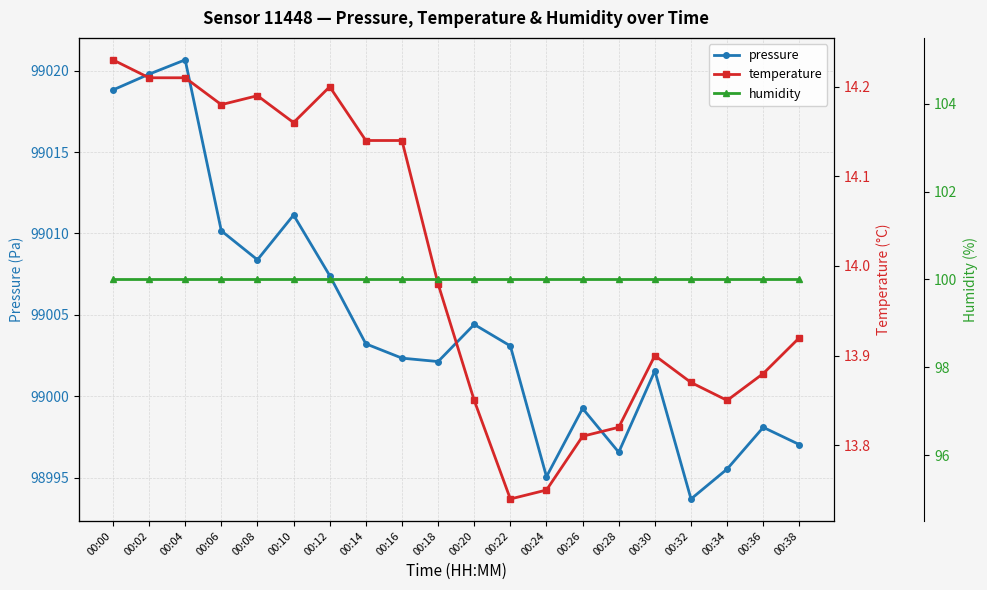

What is the difference between the maximum and minimum values in the pressure series?

27.0